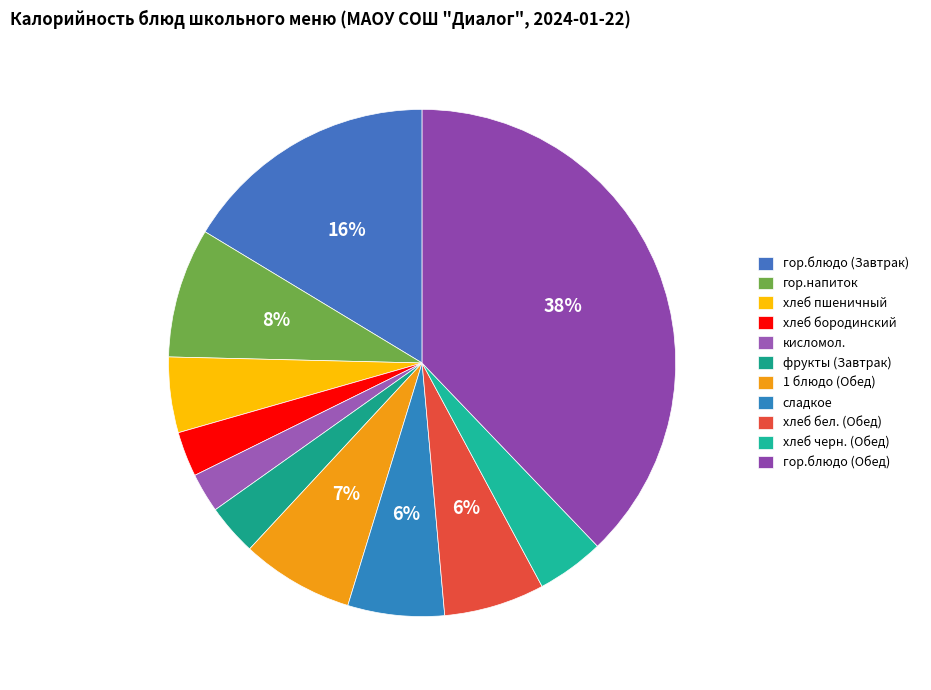

Is the sum of гор.блюдо (Завтрак) and сладкое greater than half?

No